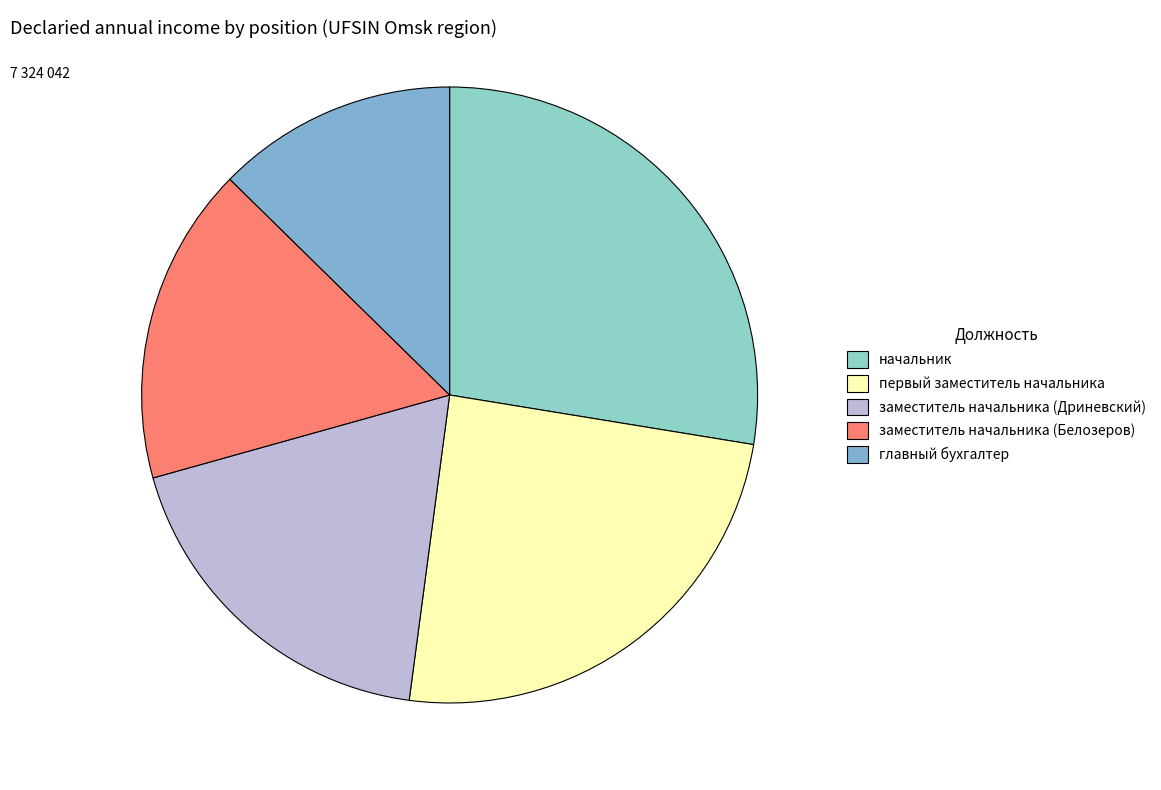

Does первый заместитель начальника represent more than half of the total?

No